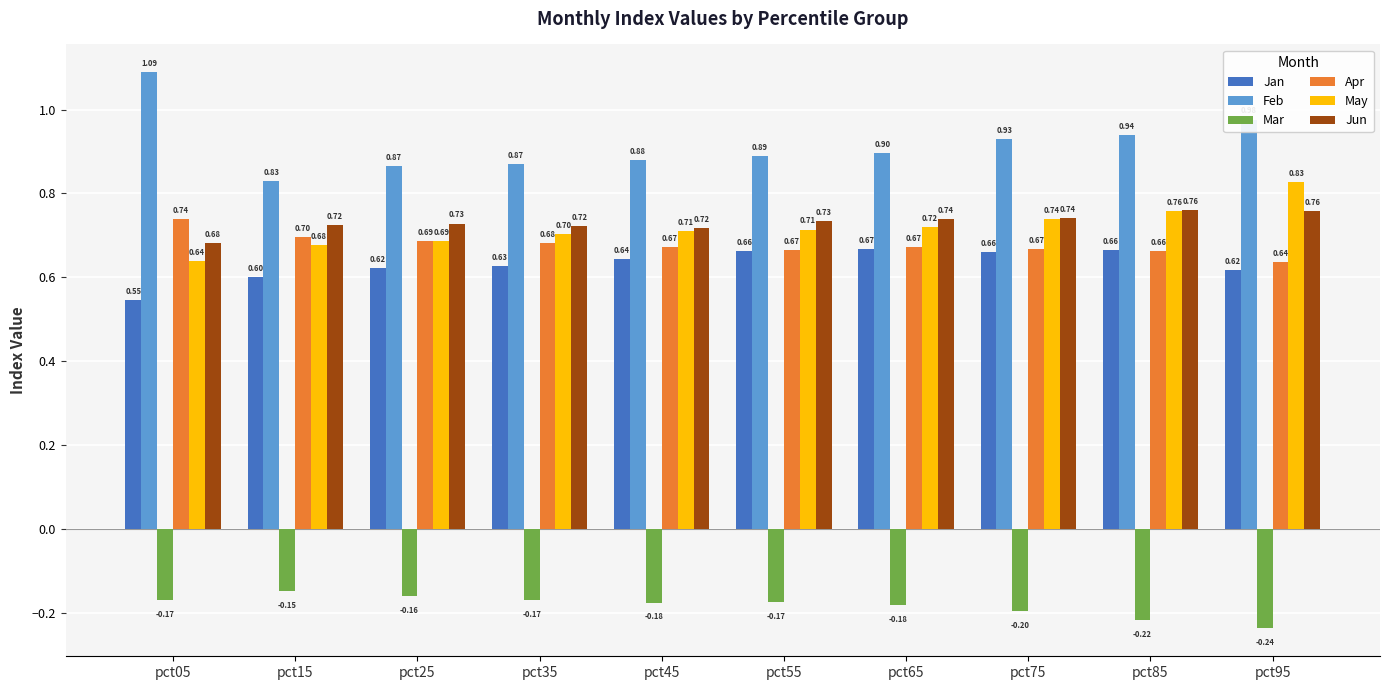

What value does the May series have at pct35?

0.7